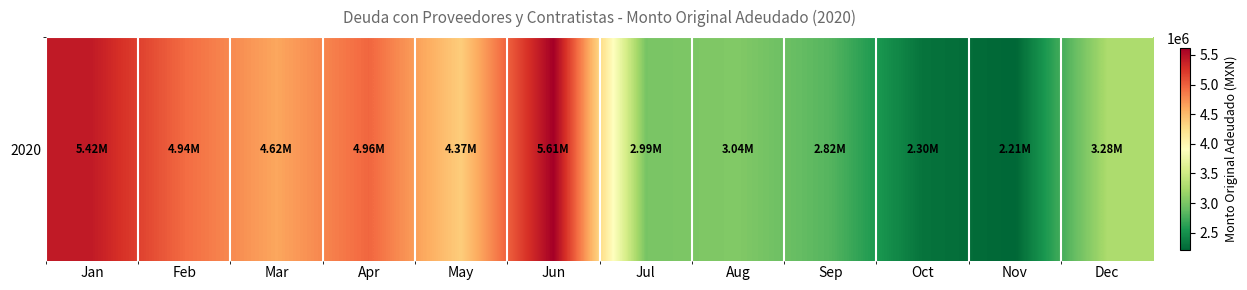

At which label is the value closest to 3910632?

May